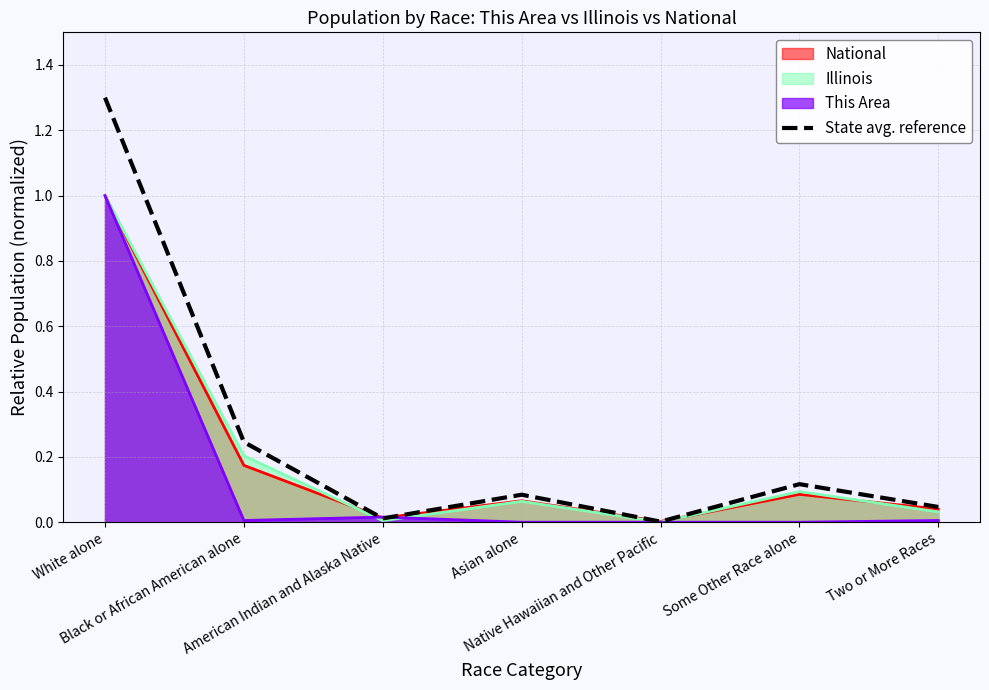

Which series has the largest range (max minus min)?

State avg. reference